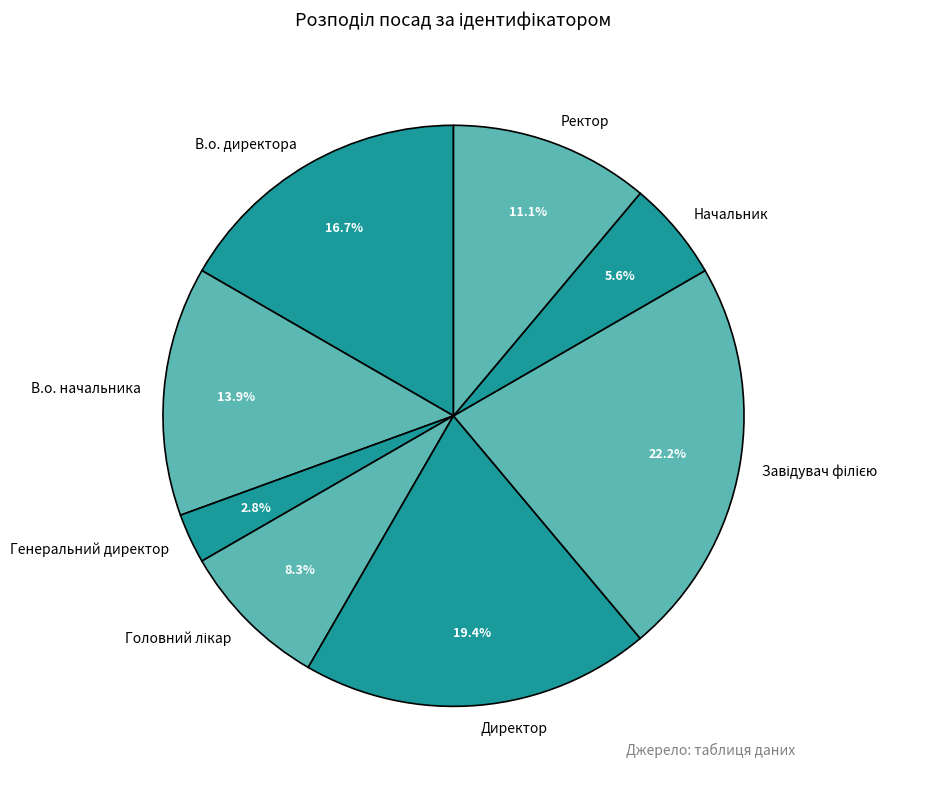

Count the number of slices in the pie.

8